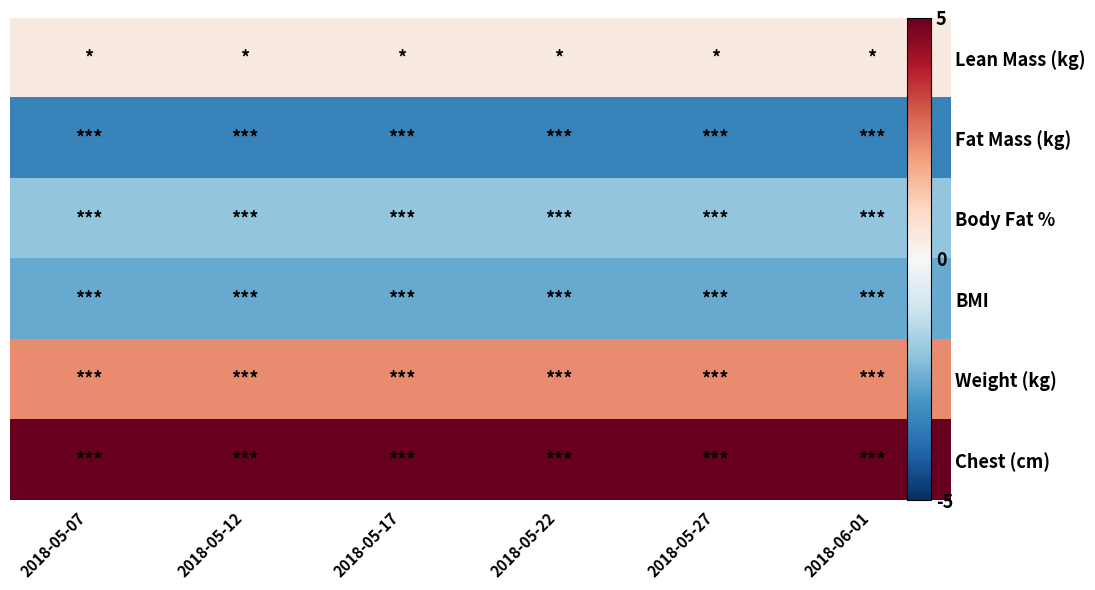

At how many categories does at least one series exceed -7?

6